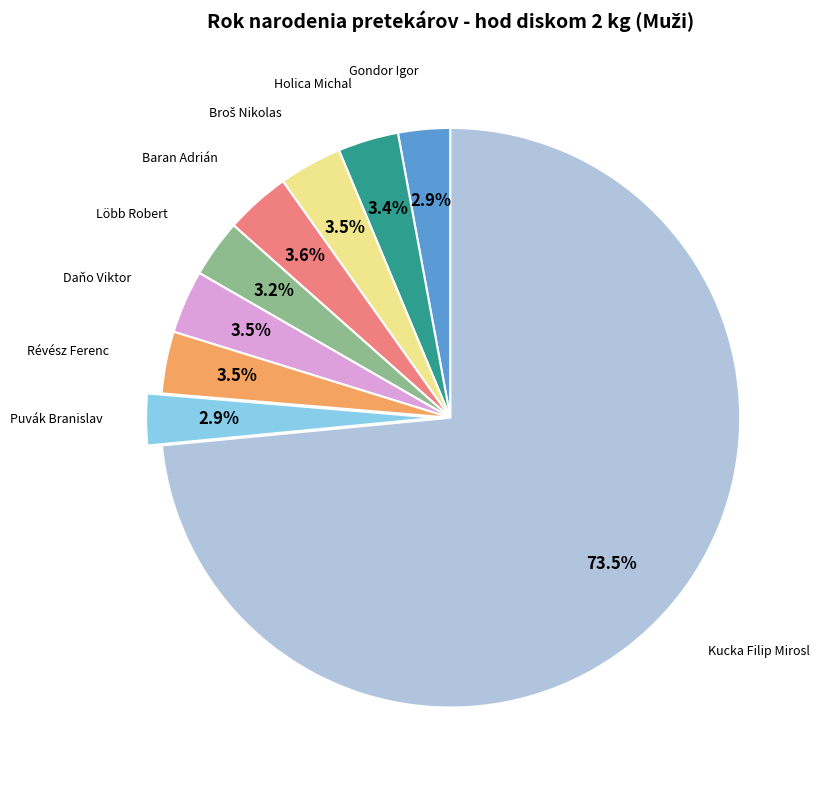

Which has a higher value, Gondor Igor or Daňo Viktor?

Daňo Viktor